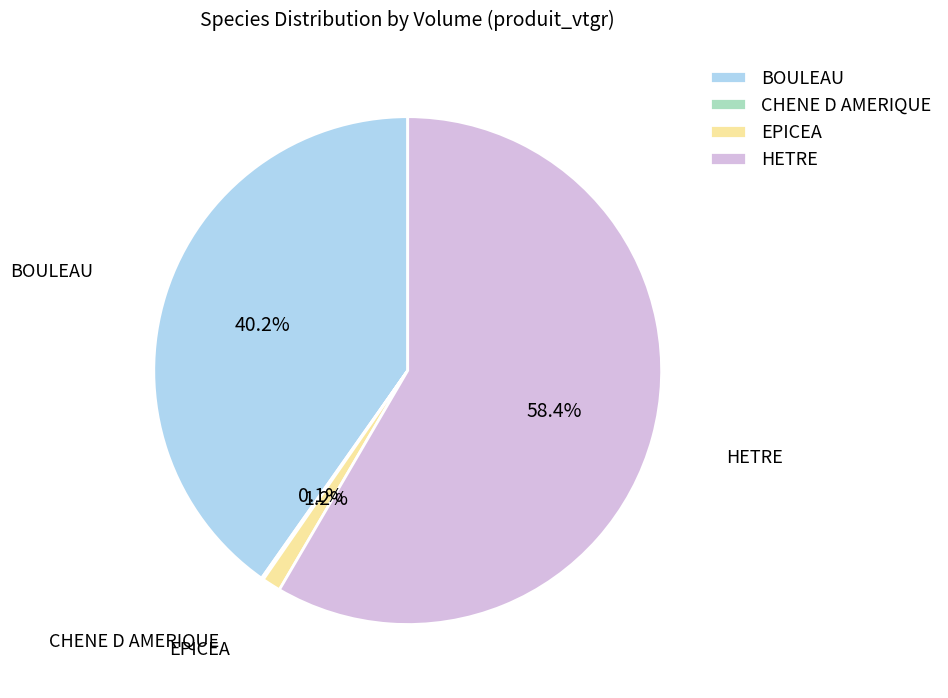

Is there a majority slice in this chart?

Yes